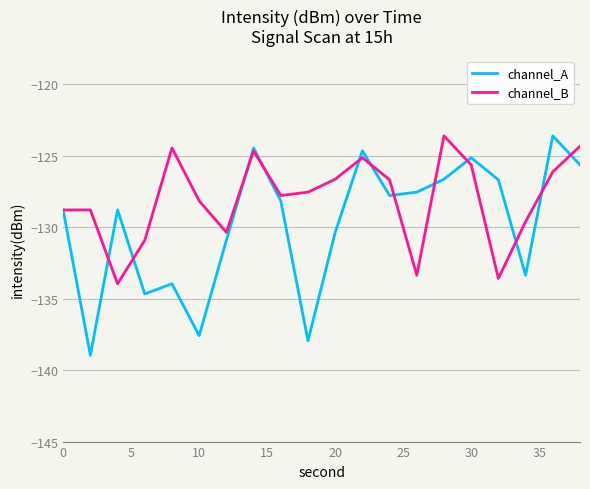

What is the highest value of the channel_A series?

-123.6